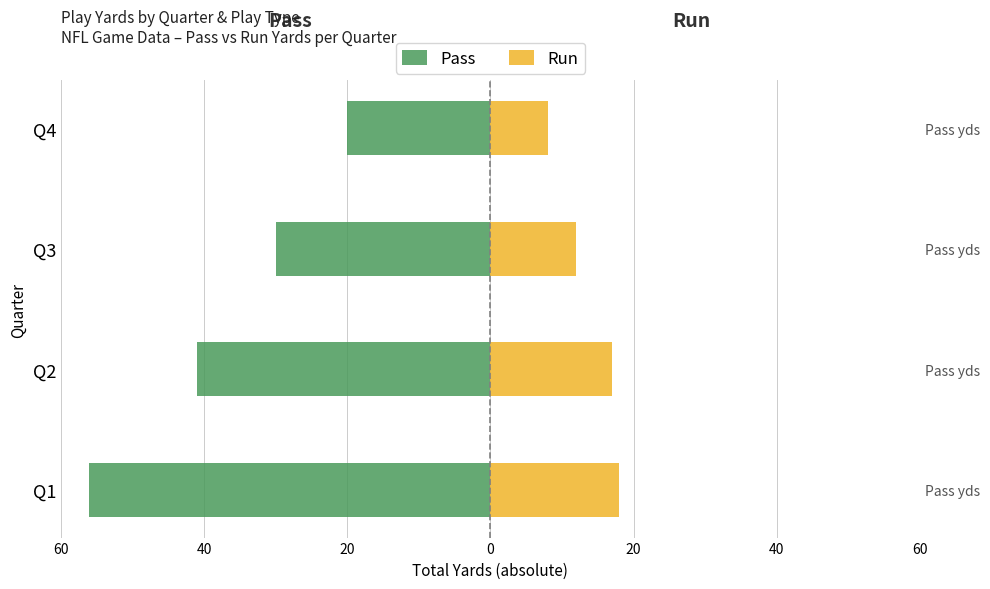

Read the Run value at Q3, to the nearest 10.

10